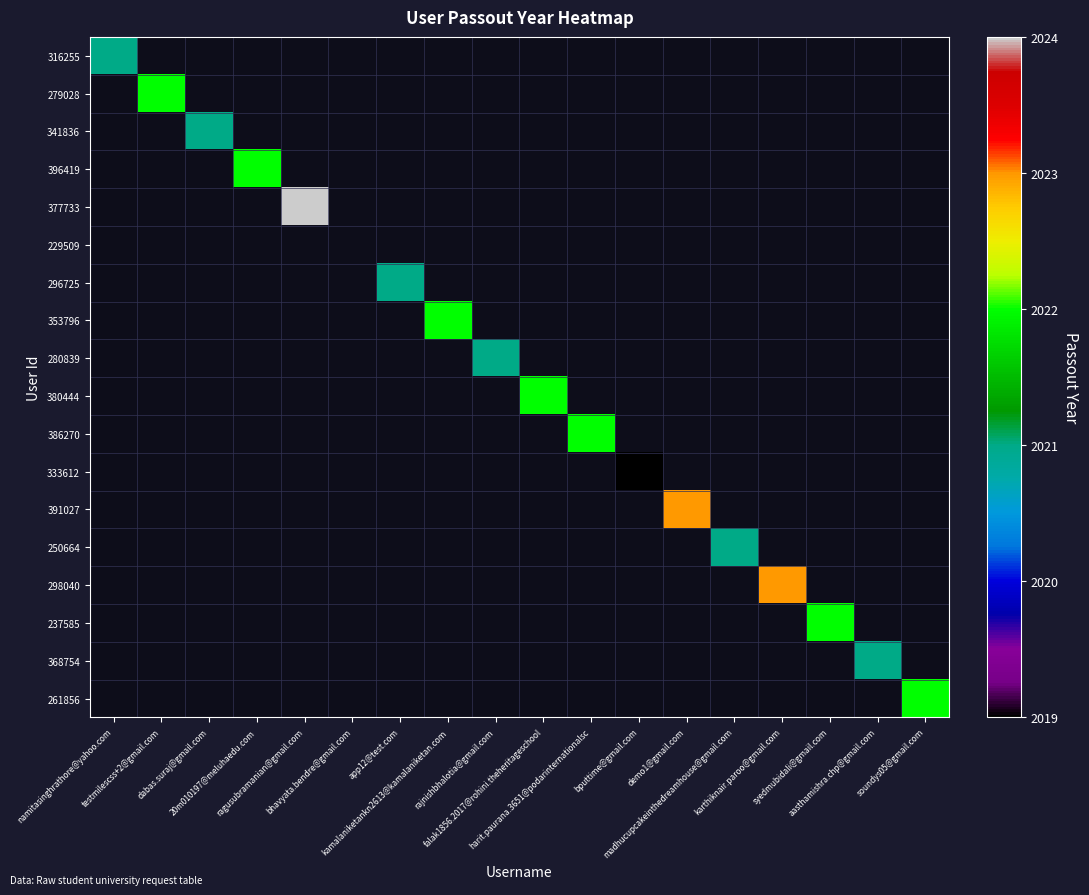

At how many categories does at least one series exceed 1119?

17